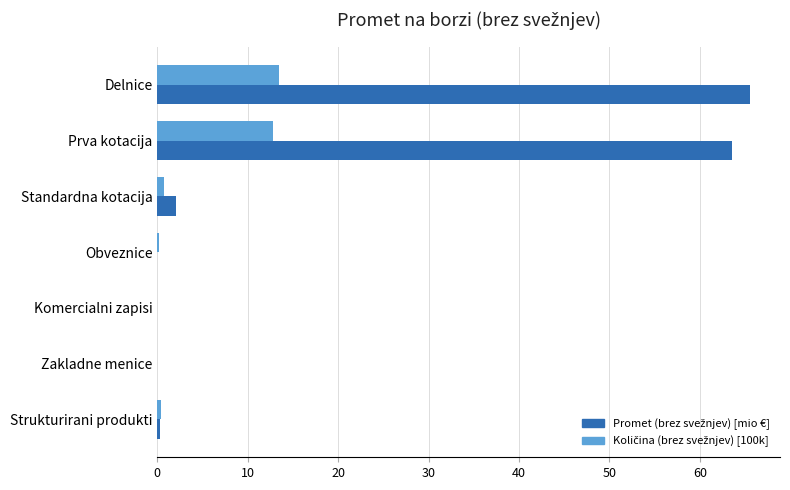

What is the total value across all series at Delnice?

79.1